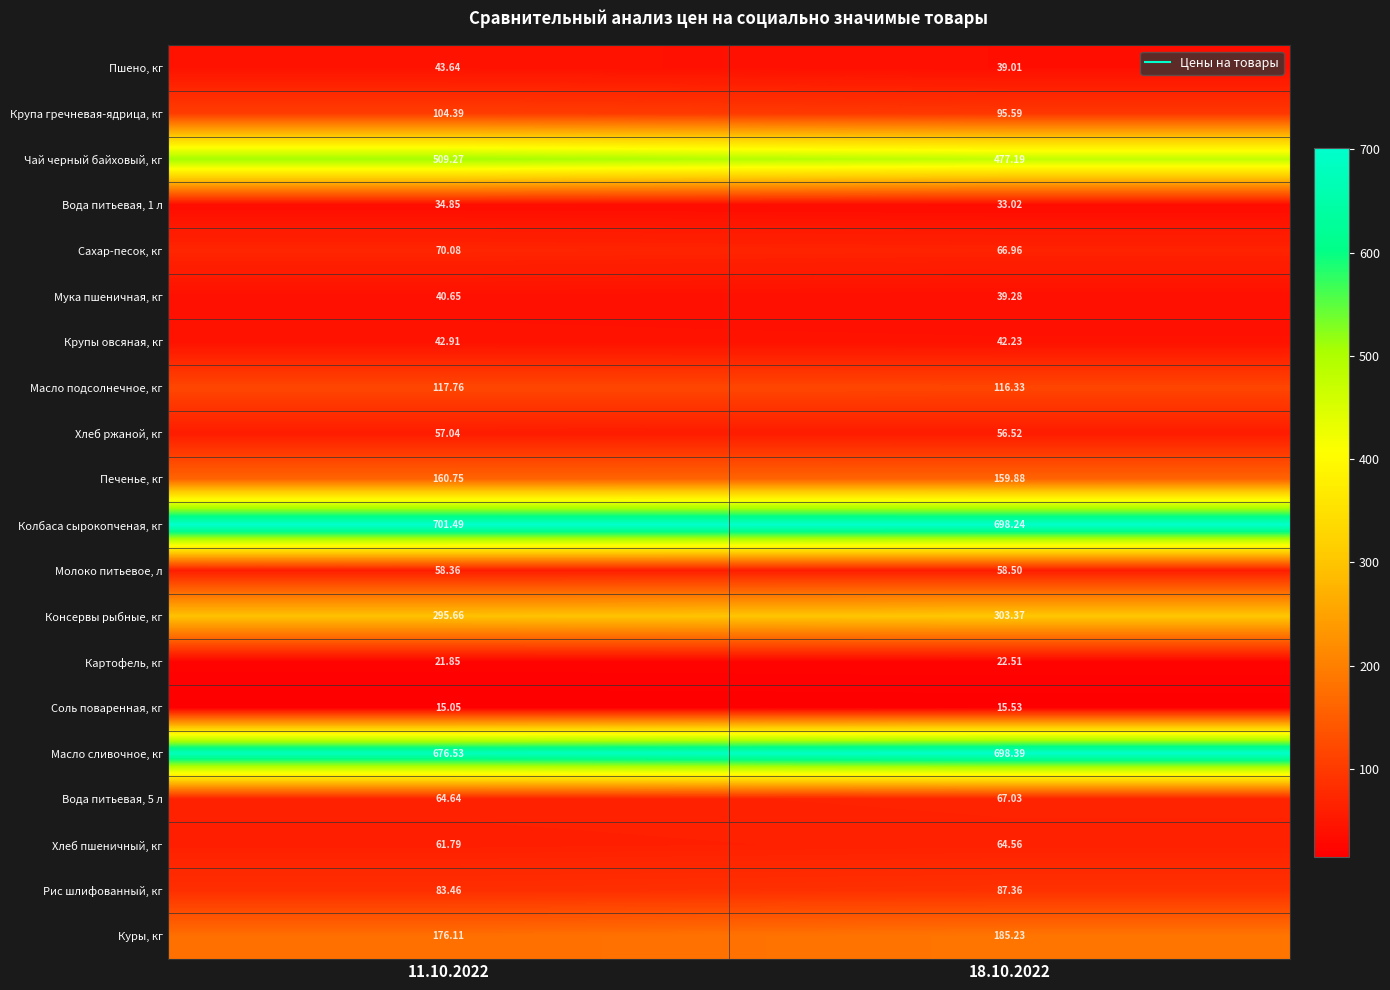

Is the value of Куры, кг at 11.10.2022 greater than the value of Соль поваренная, кг at 18.10.2022?

Yes